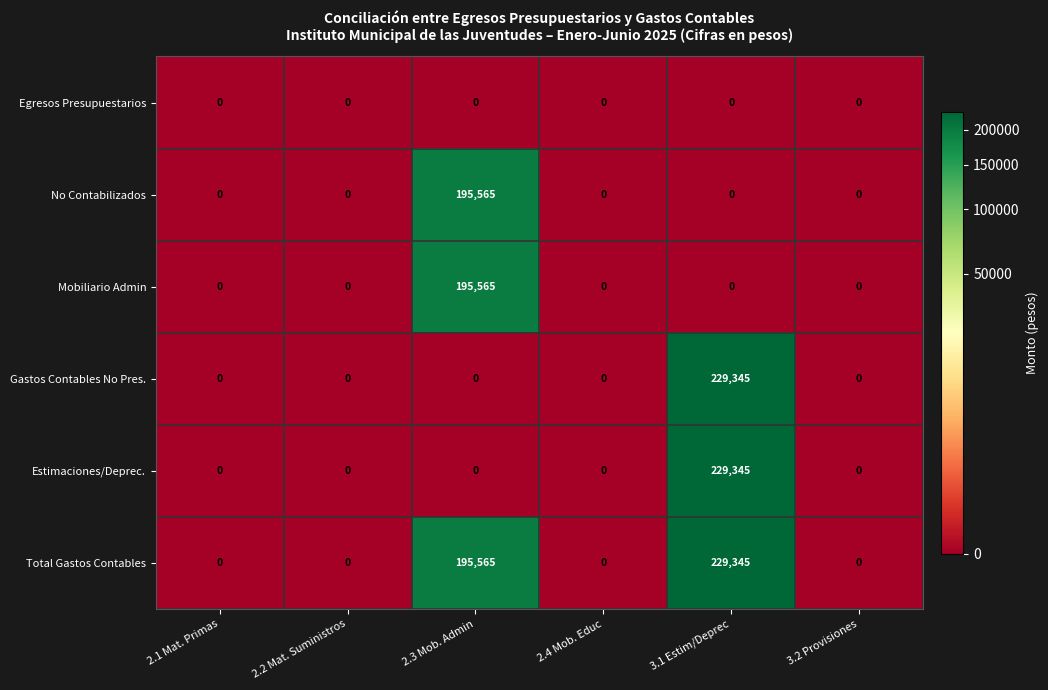

What is the maximum value shown in the chart?

229345